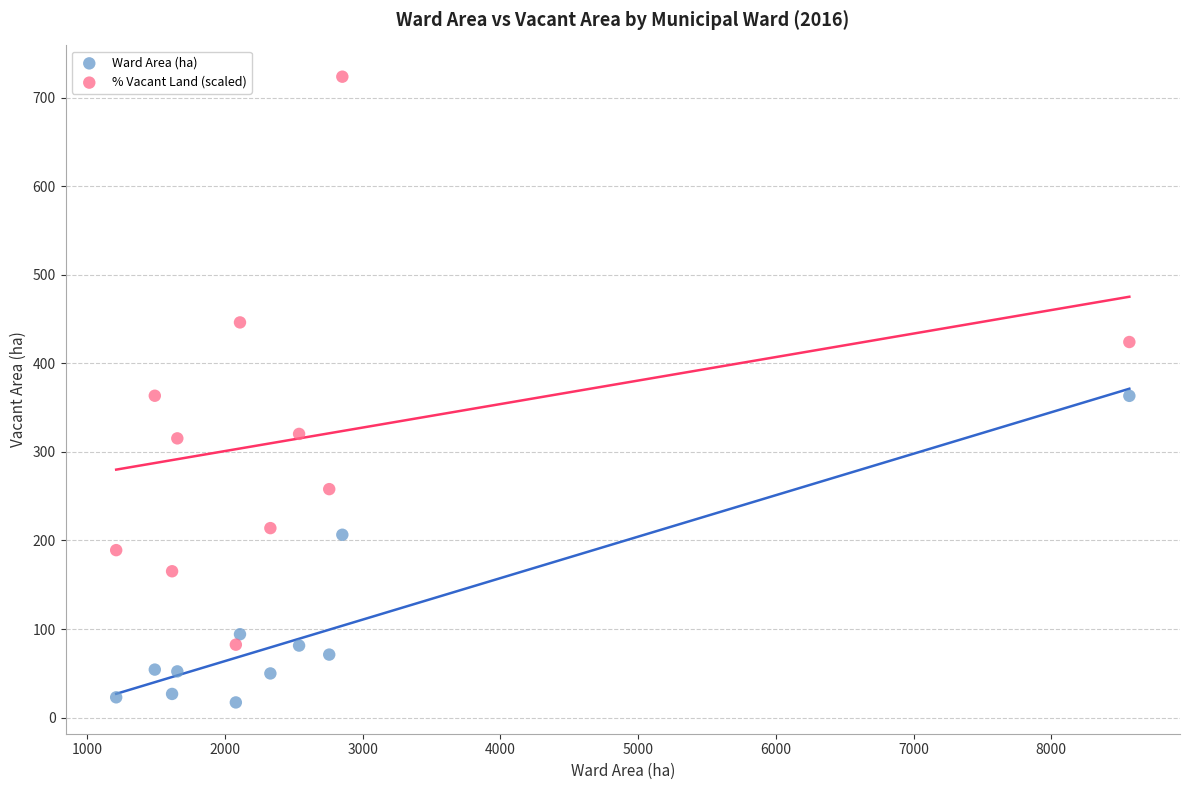

What are all the series names shown in the legend?

Ward Area (ha), % Vacant Land (scaled)